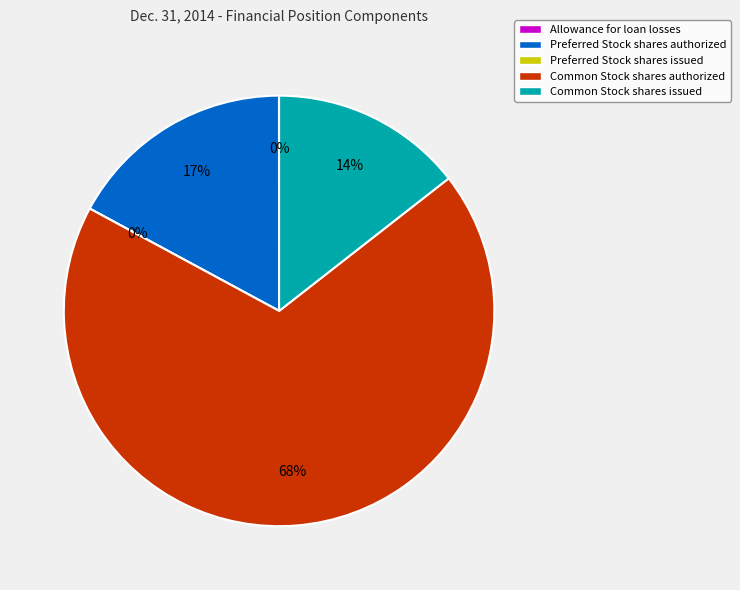

To the nearest percent, what portion does Preferred Stock shares authorized represent?

17%